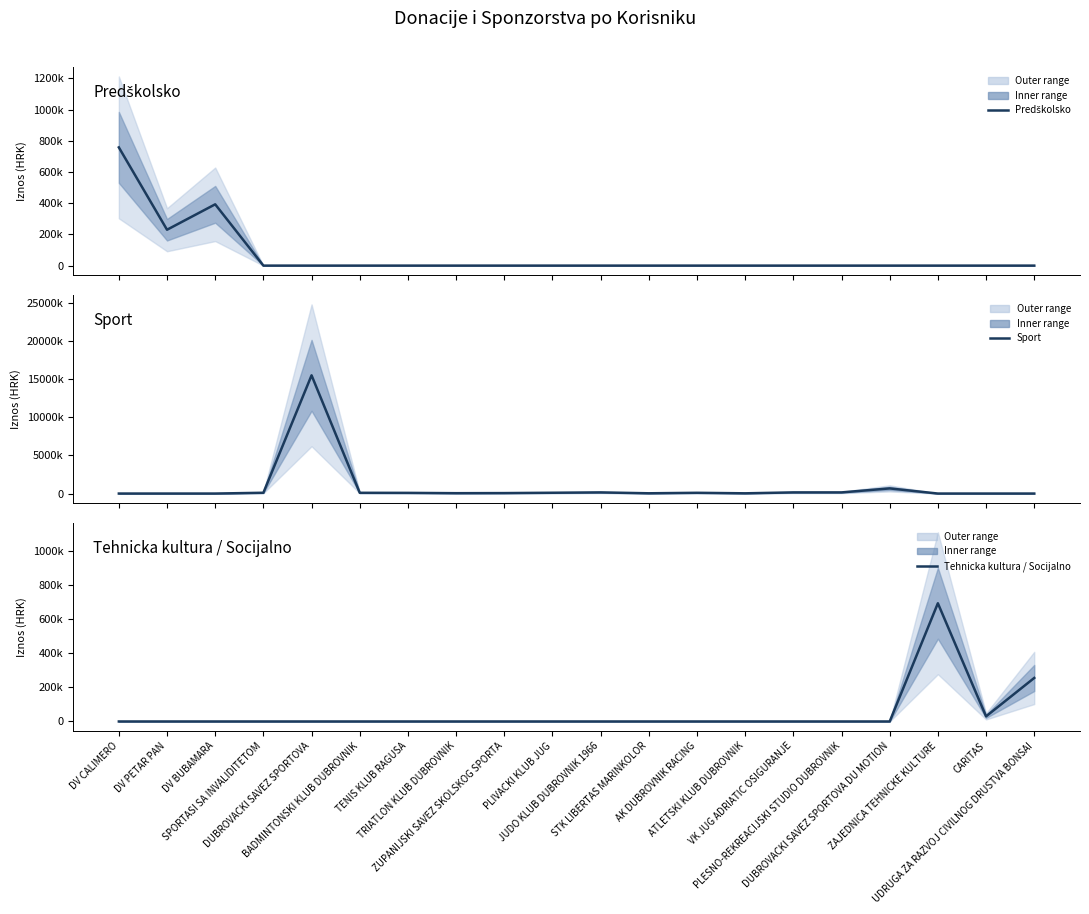

Where is the first local minimum for Sport?

TRIATLON KLUB DUBROVNIK